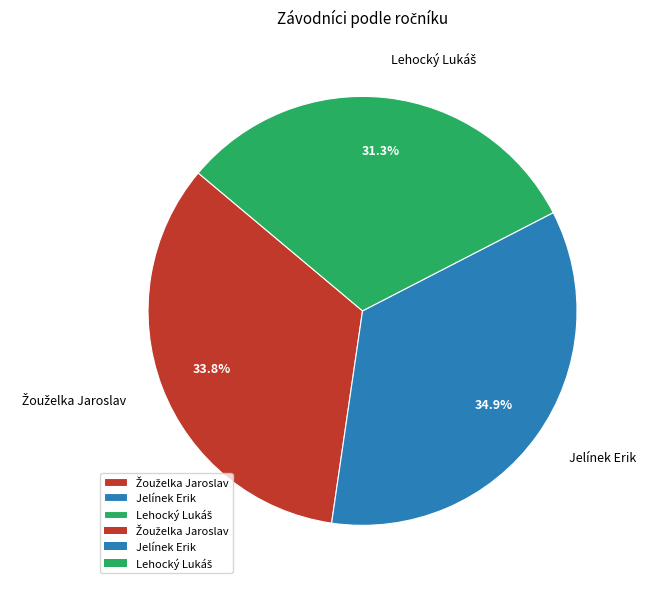

How many slices are in this pie chart?

3